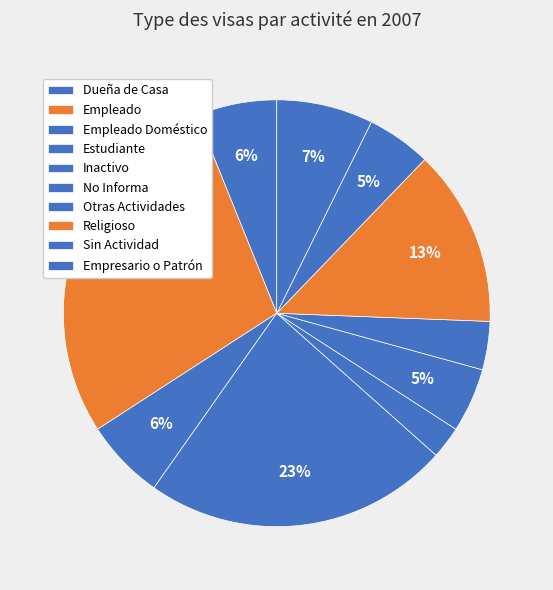

Which slice is the largest?

Empleado